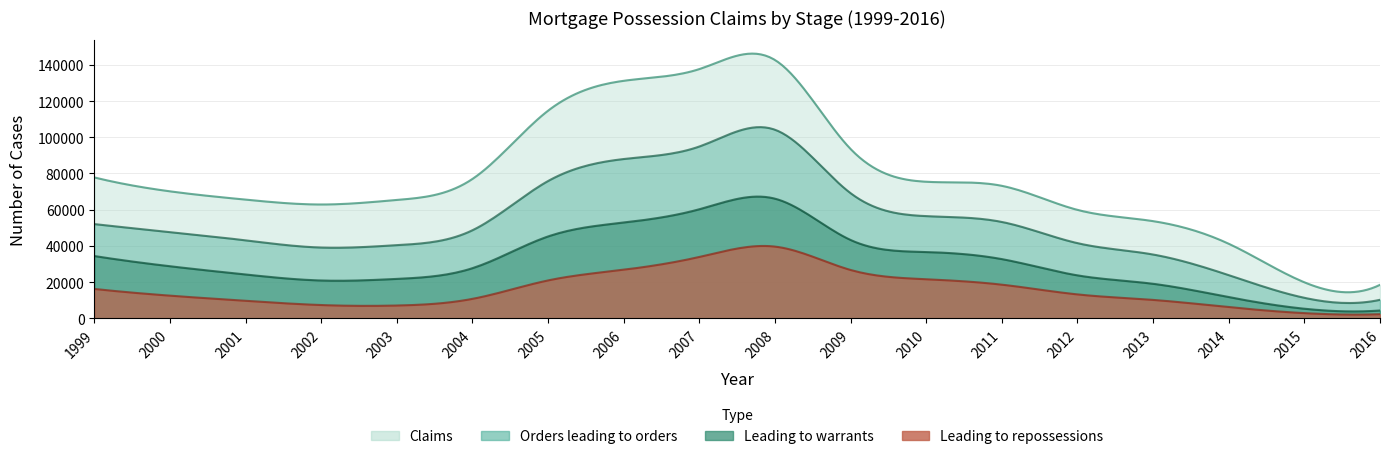

Reading left to right, extract all data points from this chart.

Claims: 77818	70140	65555	62862	65373	76993	114733	131248	137725	142741	93533	75431	73181	59877	53659	41151	19852	18456
Orders: 52034	47620	43044	39057	40385	48637	75849	88003	94926	104191	69115	56431	53214	41491	35208	23807	11277	10171
Warrants: 34375	28728	24169	20845	21731	27666	45206	52881	60236	66082	43251	36591	32675	23682	19029	11664	5238	4261
Repossessions: 16181	12465	9626	7274	7014	10695	20890	26807	33863	39582	26663	21542	18541	13154	10116	6141	2804	2223